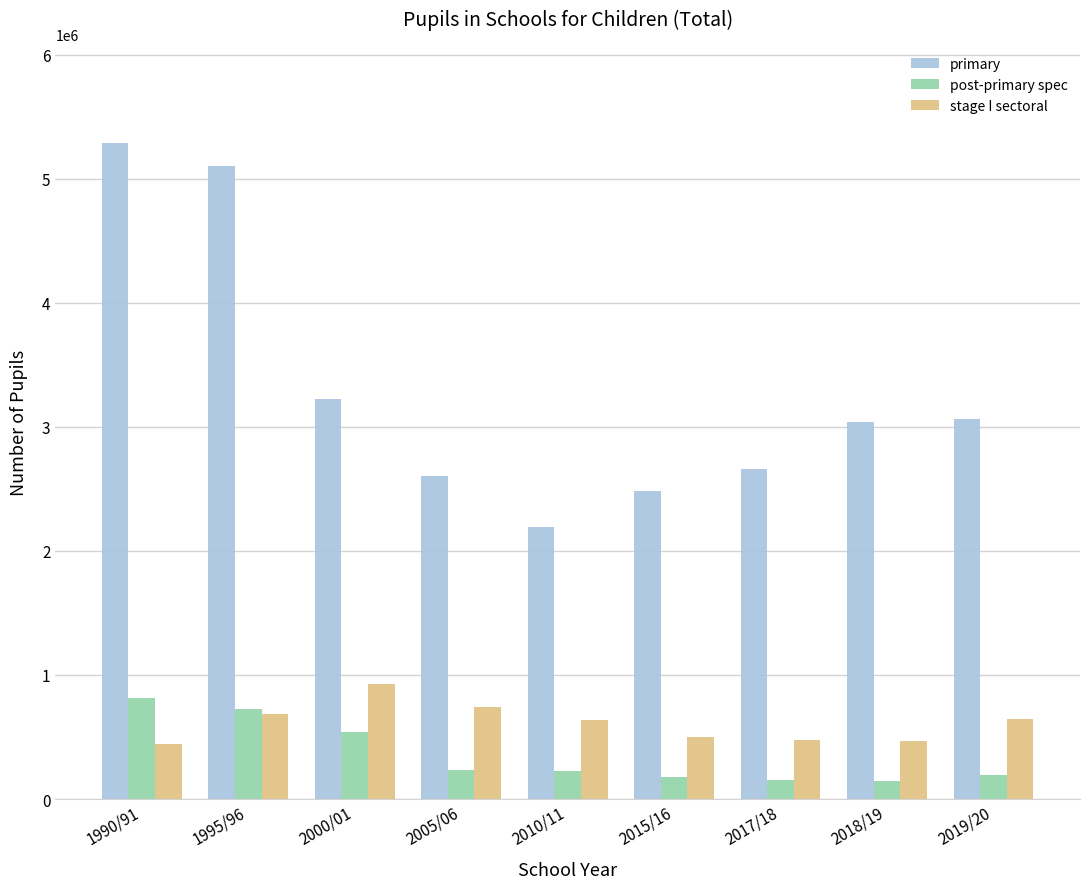

What are all the series names shown in the legend?

primary, post-primary spec, stage I sectoral